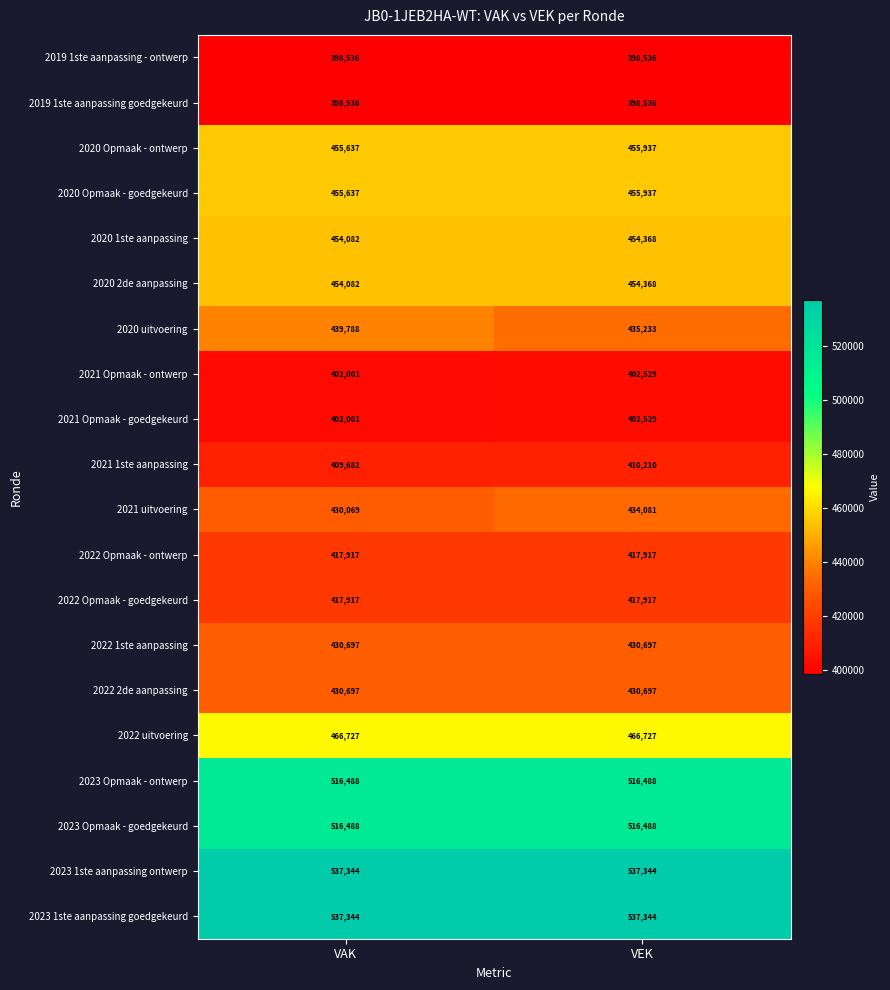

The value of 2021 Opmaak - ontwerp at VEK is 402529. True or false?

True